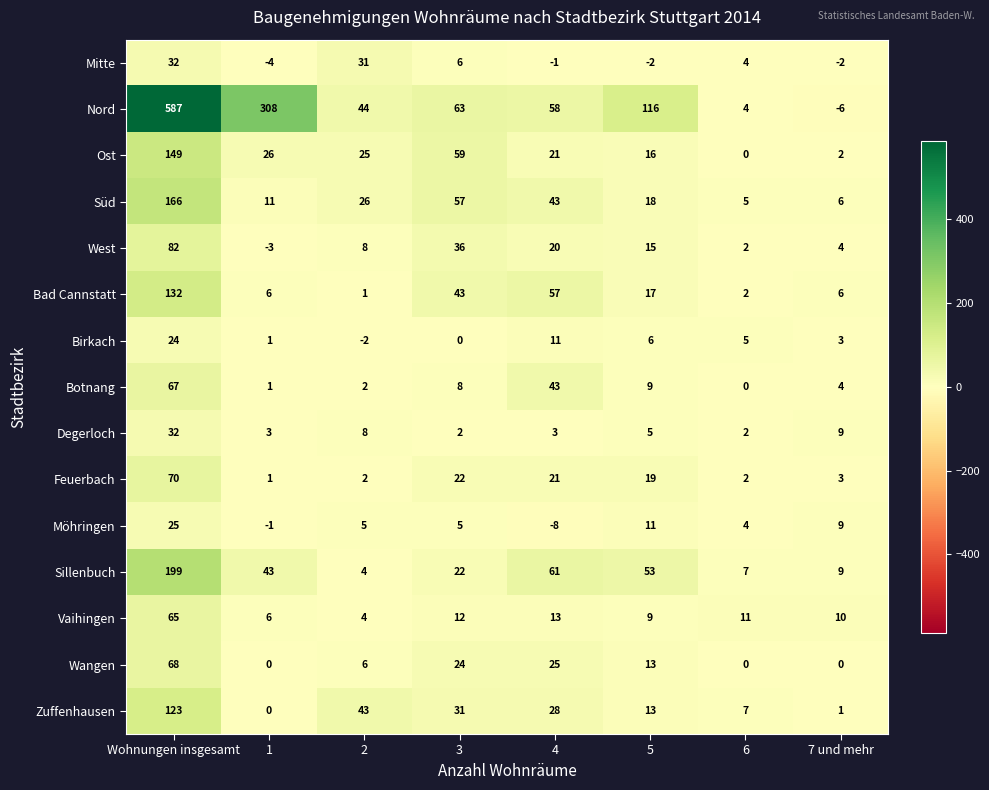

What is the difference between the maximum and minimum values in the Birkach series?

26